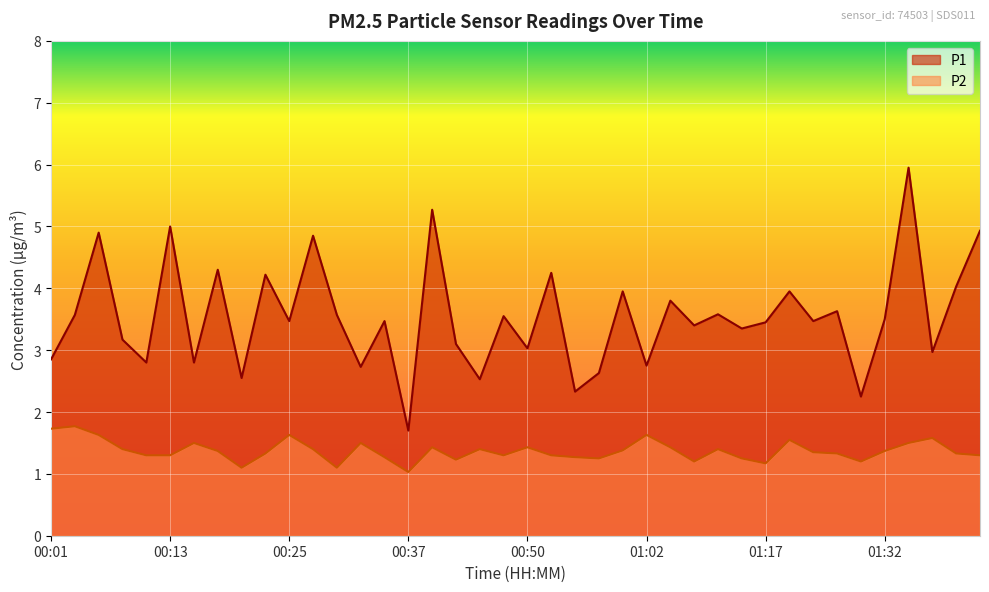

True or false: P2 has a value of 1.8 at 00:23.

False